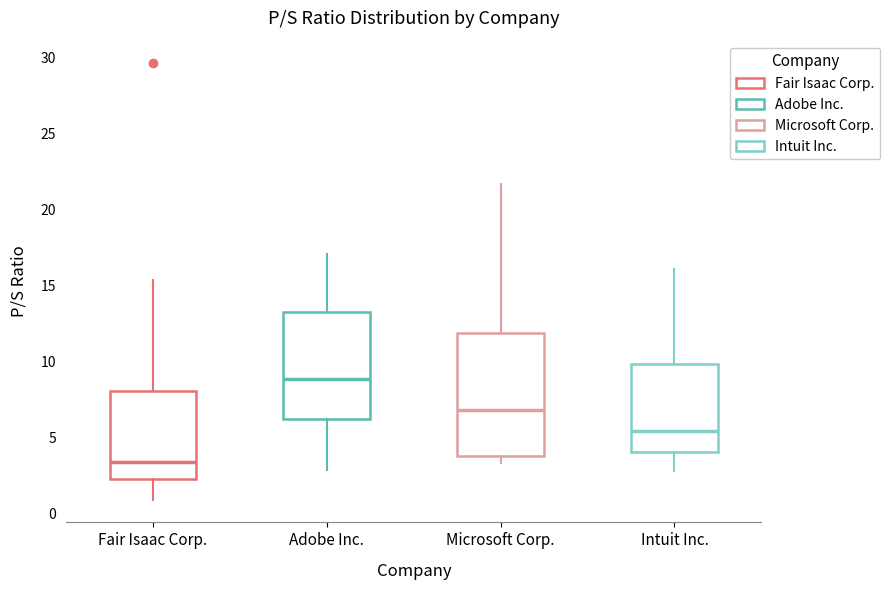

Comparing the boxes themselves (not the whiskers), which one is the tallest?

Microsoft Corp.